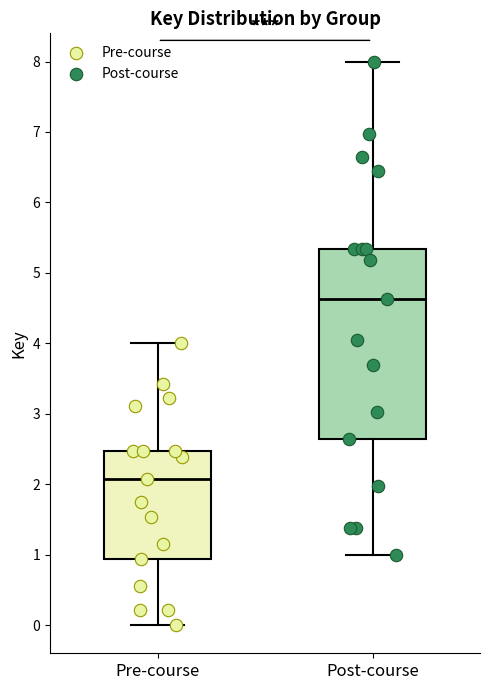

Which box is the tallest, from its lower edge to its upper edge?

Post-course